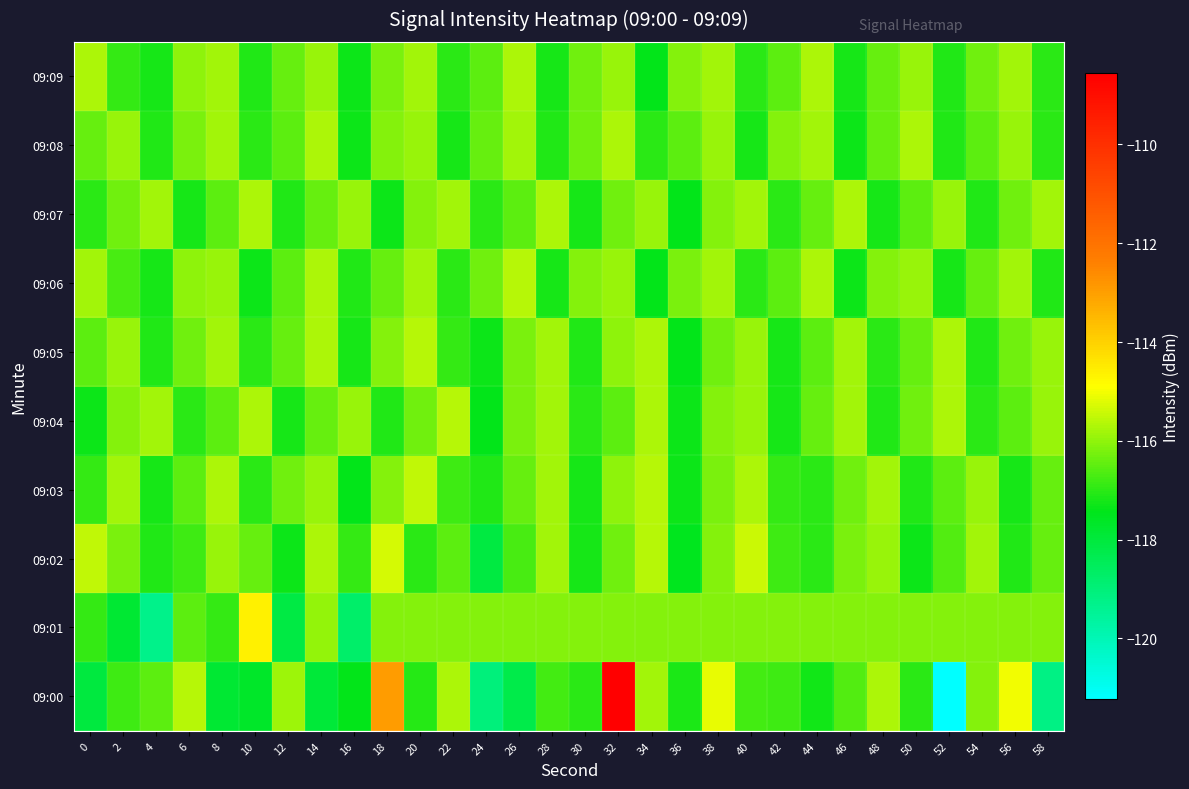

Reading right to left, what are all the values shown in this chart?

09:00: 58=-119.2	56=-115.0	54=-116.1	52=-121.2	50=-117.0	48=-115.7	46=-116.6	44=-117.2	42=-116.8	40=-116.8	38=-115.1	36=-117.1	34=-115.8	32=-108.6	30=-117.0	28=-116.7	26=-118.2	24=-119.0	22=-115.7	20=-117.1	18=-112.9	16=-117.4	14=-117.9	12=-115.9	10=-117.7	8=-117.9	6=-115.6	4=-116.5	2=-116.8	0=-118.1
09:01: 58=-116.1	56=-116.1	54=-116.1	52=-116.1	50=-116.1	48=-116.1	46=-116.1	44=-116.1	42=-116.1	40=-116.1	38=-116.1	36=-116.1	34=-116.1	32=-116.1	30=-116.1	28=-116.1	26=-116.1	24=-116.1	22=-116.1	20=-116.1	18=-116.1	16=-118.8	14=-116.0	12=-118.2	10=-114.6	8=-116.9	6=-116.5	4=-119.3	2=-117.9	0=-116.9
09:02: 58=-116.4	56=-117.1	54=-115.8	52=-116.6	50=-117.3	48=-115.9	46=-116.2	44=-117.0	42=-116.8	40=-115.4	38=-116.1	36=-117.5	34=-115.6	32=-116.3	30=-117.2	28=-115.8	26=-116.7	24=-118.1	22=-116.5	20=-117.0	18=-115.3	16=-116.9	14=-115.7	12=-117.3	10=-116.4	8=-115.9	6=-116.8	4=-117.1	2=-116.2	0=-115.5
09:03: 58=-116.4	56=-117.2	54=-115.9	52=-116.5	50=-117.1	48=-115.8	46=-116.3	44=-117.0	42=-116.9	40=-115.7	38=-116.2	36=-117.3	34=-115.6	32=-116.0	30=-117.2	28=-115.8	26=-116.4	24=-117.1	22=-116.8	20=-115.5	18=-116.1	16=-117.4	14=-115.9	12=-116.3	10=-117.0	8=-115.7	6=-116.5	4=-117.2	2=-115.8	0=-116.9
09:04: 58=-115.9	56=-116.5	54=-117.0	52=-115.7	50=-116.3	48=-117.1	46=-115.8	44=-116.4	42=-117.2	40=-115.9	38=-116.1	36=-117.3	34=-115.7	32=-116.5	30=-117.0	28=-115.8	26=-116.2	24=-117.4	22=-115.6	20=-116.3	18=-117.1	16=-115.9	14=-116.4	12=-117.2	10=-115.7	8=-116.5	6=-117.0	4=-115.8	2=-116.1	0=-117.3
09:05: 58=-115.9	56=-116.3	54=-117.1	52=-115.7	50=-116.4	48=-117.0	46=-115.8	44=-116.5	42=-117.2	40=-115.9	38=-116.3	36=-117.4	34=-115.7	32=-116.0	30=-117.1	28=-115.8	26=-116.2	24=-117.3	22=-116.9	20=-115.6	18=-116.1	16=-117.2	14=-115.7	12=-116.4	10=-117.0	8=-115.8	6=-116.3	4=-117.1	2=-115.9	0=-116.5
09:06: 58=-117.1	56=-115.8	54=-116.4	52=-117.2	50=-115.9	48=-116.1	46=-117.3	44=-115.7	42=-116.5	40=-117.0	38=-115.8	36=-116.2	34=-117.4	32=-115.9	30=-116.1	28=-117.2	26=-115.6	24=-116.3	22=-117.0	20=-115.8	18=-116.4	16=-117.1	14=-115.7	12=-116.5	10=-117.3	8=-115.9	6=-116.0	4=-117.2	2=-116.7	0=-115.8
09:07: 58=-115.8	56=-116.3	54=-117.1	52=-115.9	50=-116.5	48=-117.2	46=-115.7	44=-116.4	42=-117.0	40=-115.8	38=-116.1	36=-117.4	34=-115.9	32=-116.3	30=-117.2	28=-115.7	26=-116.5	24=-117.0	22=-115.8	20=-116.1	18=-117.3	16=-115.9	14=-116.4	12=-117.1	10=-115.7	8=-116.5	6=-117.2	4=-115.8	2=-116.3	0=-117.0
09:08: 58=-117.0	56=-115.9	54=-116.5	52=-117.1	50=-115.7	48=-116.4	46=-117.3	44=-115.8	42=-116.1	40=-117.2	38=-115.9	36=-116.5	34=-117.0	32=-115.7	30=-116.3	28=-117.1	26=-115.8	24=-116.4	22=-117.2	20=-115.9	18=-116.1	16=-117.3	14=-115.7	12=-116.5	10=-117.0	8=-115.8	6=-116.2	4=-117.1	2=-115.9	0=-116.4
09:09: 58=-117.0	56=-115.8	54=-116.3	52=-117.1	50=-115.9	48=-116.4	46=-117.2	44=-115.7	42=-116.5	40=-117.0	38=-115.8	36=-116.1	34=-117.4	32=-115.9	30=-116.3	28=-117.2	26=-115.7	24=-116.5	22=-117.0	20=-115.8	18=-116.2	16=-117.3	14=-115.9	12=-116.4	10=-117.1	8=-115.8	6=-116.0	4=-117.2	2=-116.9	0=-115.7